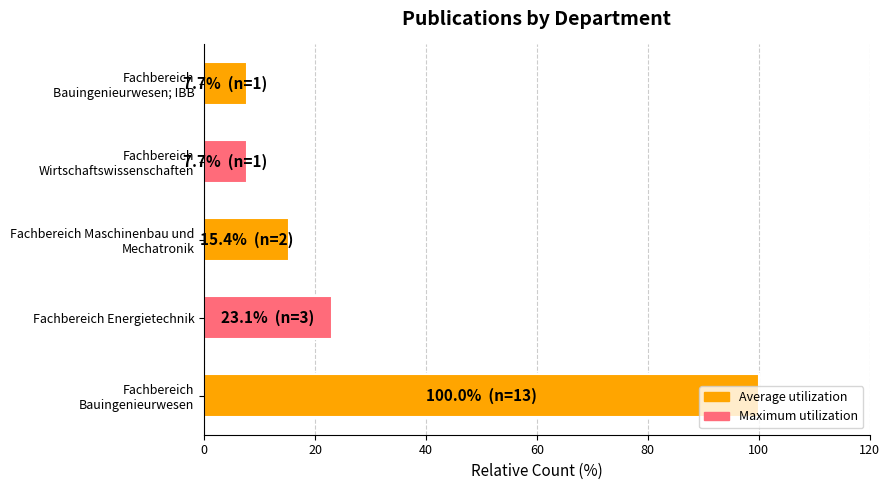

What is the difference between the second highest and second lowest values?

15.4